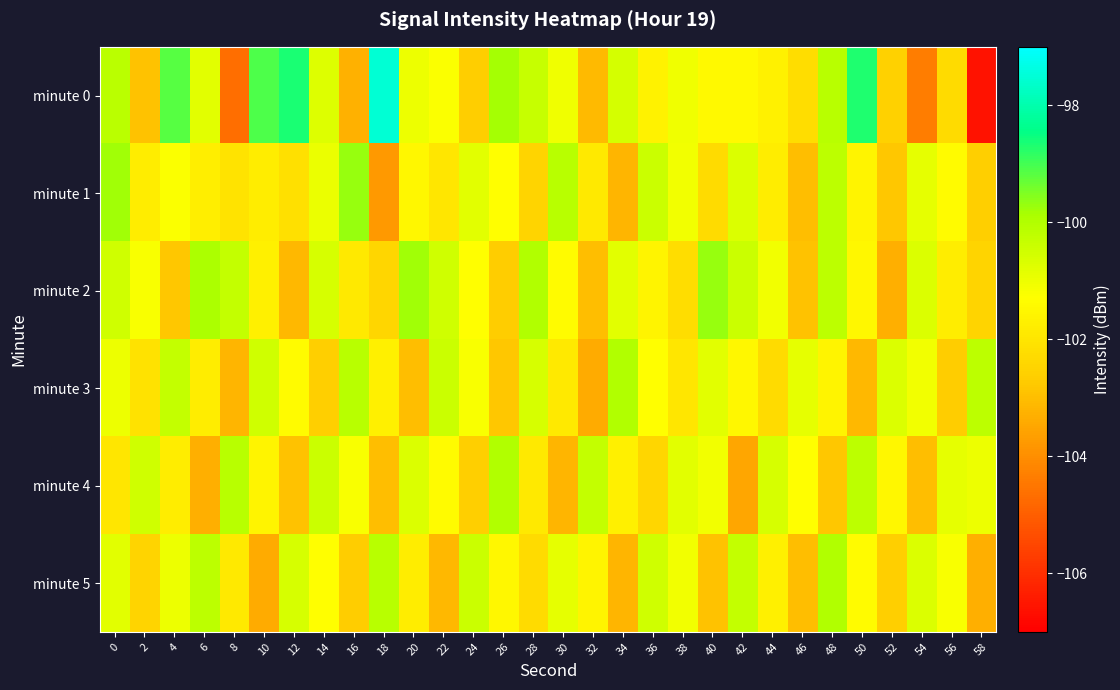

Reading left to right, what are all the values shown in this chart?

minute 0: 0=-100.1	2=-102.9	4=-99.2	6=-100.8	8=-104.7	10=-99.1	12=-98.7	14=-100.7	16=-103.3	18=-97.5	20=-101.0	22=-101.2	24=-102.7	26=-99.8	28=-100.4	30=-101.0	32=-103.1	34=-100.6	36=-101.6	38=-101.0	40=-101.4	42=-101.4	44=-101.7	46=-102.2	48=-100.1	50=-98.7	52=-102.6	54=-104.3	56=-102.3	58=-106.6
minute 1: 0=-99.8	2=-101.8	4=-101.3	6=-101.8	8=-102.1	10=-101.8	12=-102.1	14=-101.0	16=-99.7	18=-103.8	20=-101.5	22=-102.0	24=-100.8	26=-101.3	28=-102.5	30=-100.1	32=-101.9	34=-103.2	36=-100.4	38=-101.1	40=-102.3	42=-100.7	44=-101.8	46=-103.0	48=-100.2	50=-101.6	52=-102.8	54=-100.9	56=-101.4	58=-102.6
minute 2: 0=-100.5	2=-101.2	4=-102.8	6=-99.9	8=-100.3	10=-101.7	12=-103.1	14=-100.6	16=-101.9	18=-102.4	20=-99.8	22=-100.5	24=-101.3	26=-102.7	28=-100.0	30=-101.4	32=-103.0	34=-100.8	36=-101.6	38=-102.2	40=-99.7	42=-100.4	44=-101.1	46=-102.9	48=-100.2	50=-101.5	52=-103.3	54=-100.7	56=-101.8	58=-102.5
minute 3: 0=-101.0	2=-102.1	4=-100.3	6=-101.8	8=-103.2	10=-100.5	12=-101.4	14=-102.6	16=-100.1	18=-101.7	20=-103.0	22=-100.4	24=-101.2	26=-102.8	28=-100.6	30=-101.9	32=-103.4	34=-100.0	36=-101.3	38=-102.0	40=-100.8	42=-101.5	44=-102.3	46=-100.9	48=-101.6	50=-103.1	52=-100.7	54=-101.1	56=-102.7	58=-100.2
minute 4: 0=-102.0	2=-100.5	4=-101.8	6=-103.3	8=-100.1	10=-101.6	12=-102.9	14=-100.4	16=-101.2	18=-103.0	20=-100.7	22=-101.4	24=-102.6	26=-100.0	28=-101.9	30=-103.2	32=-100.3	34=-101.7	36=-102.4	38=-100.8	40=-101.1	42=-103.5	44=-100.6	46=-101.3	48=-102.8	50=-100.2	52=-101.5	54=-103.0	56=-100.9	58=-101.0
minute 5: 0=-100.8	2=-102.5	4=-101.0	6=-100.2	8=-101.9	10=-103.4	12=-100.6	14=-101.3	16=-102.7	18=-100.1	20=-101.8	22=-103.1	24=-100.4	26=-101.5	28=-102.3	30=-100.9	32=-101.6	34=-103.2	36=-100.5	38=-101.1	40=-102.9	42=-100.3	44=-101.7	46=-103.0	48=-100.0	50=-101.4	52=-102.6	54=-100.7	56=-101.2	58=-103.3